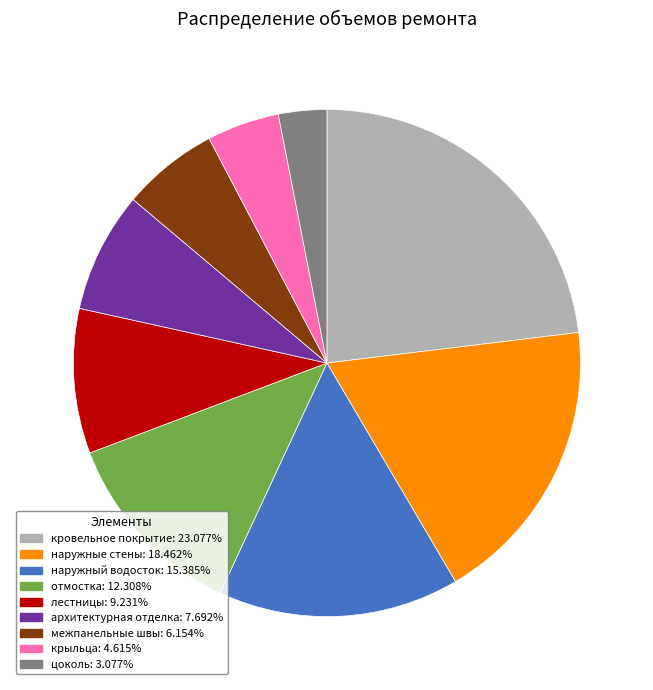

What is the ratio of the value at наружные стены to the value at межпанельные швы?

3.0